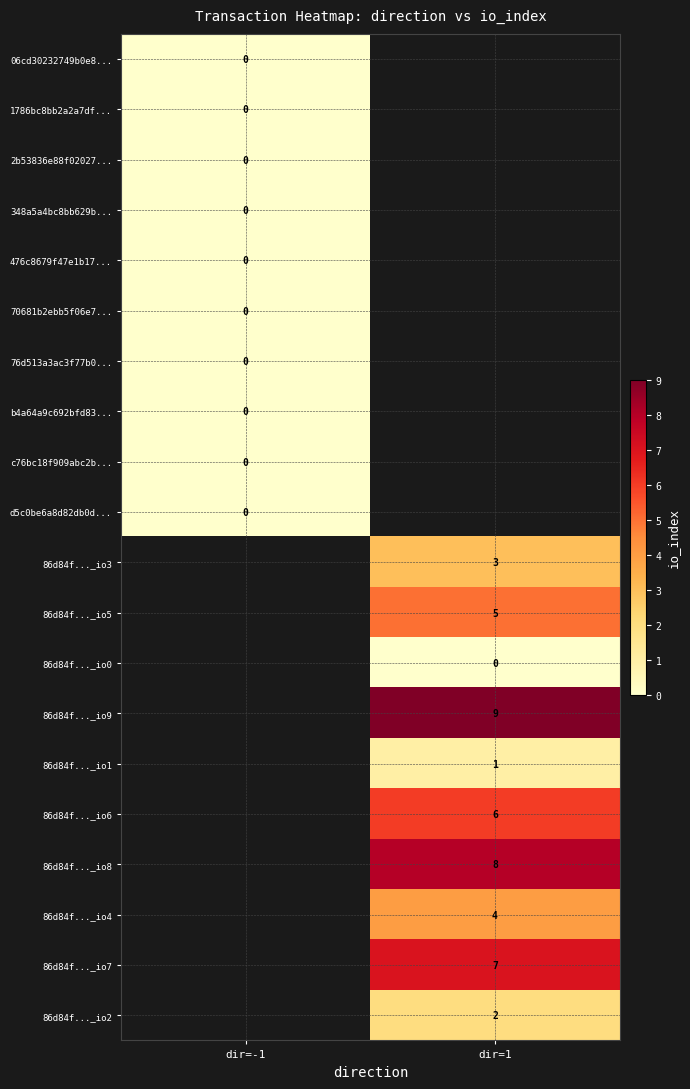

The 86d84f..._io4 series shows 2 at dir=1. True or false?

False